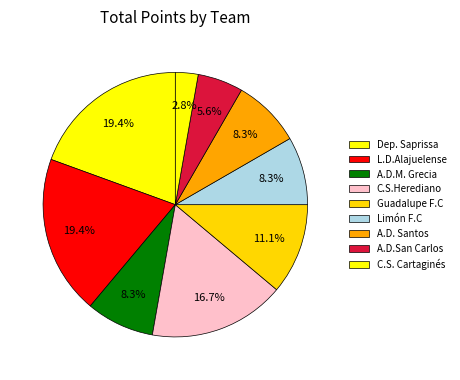

Count the number of slices in the pie.

9